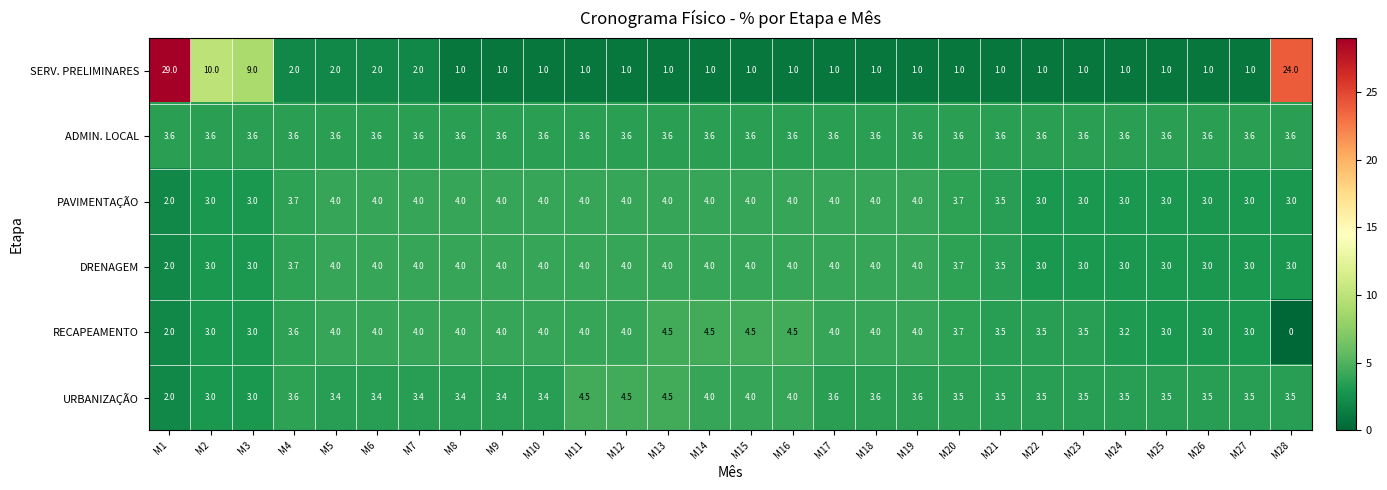

What is the difference between the maximum and minimum values in the SERV. PRELIMINARES series?

28.0